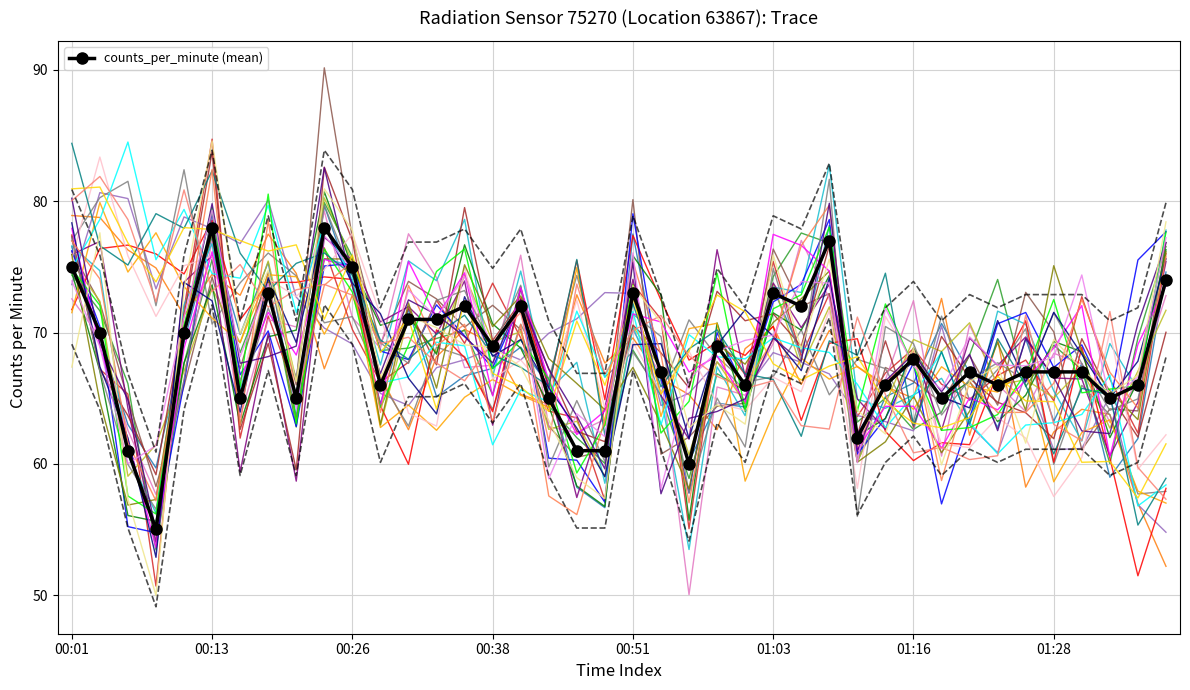

What is the sum of all values?

2730